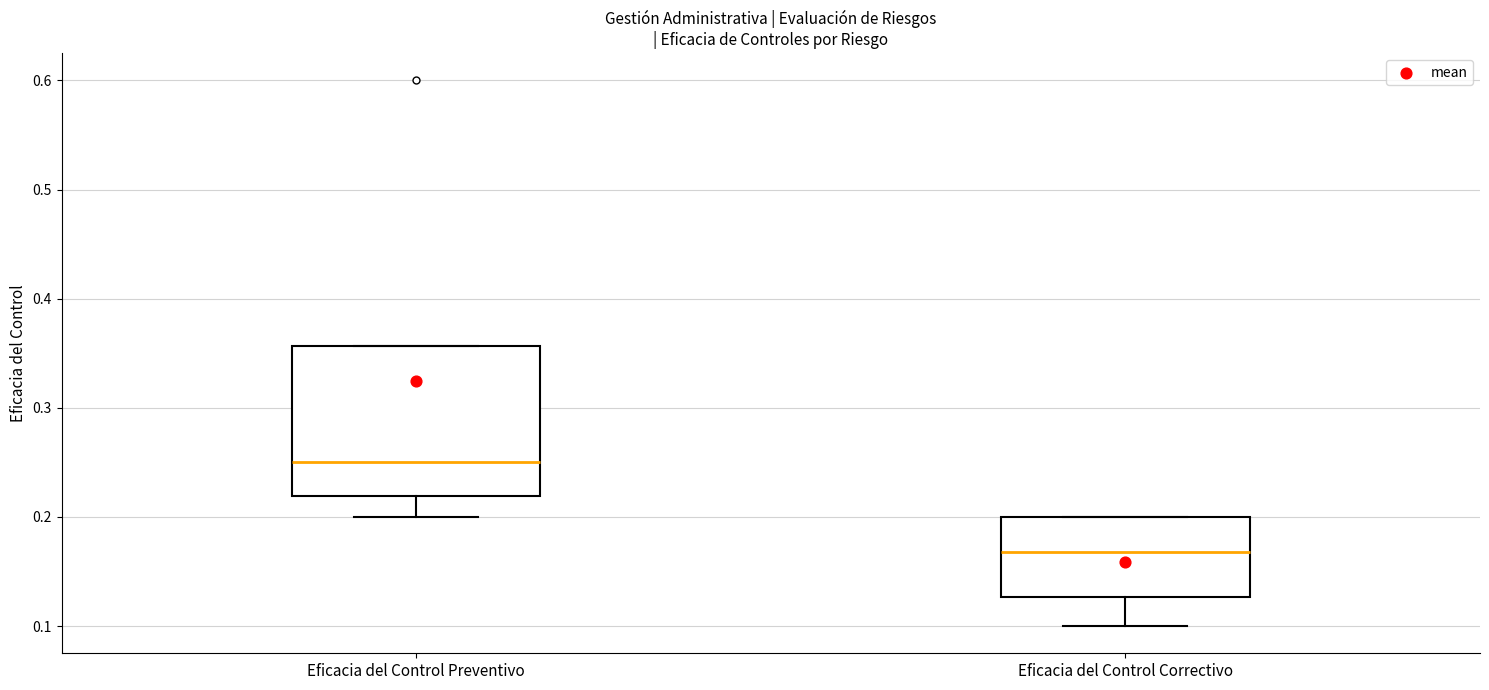

Comparing the boxes themselves (not the whiskers), which one is the tallest?

Eficacia del Control Preventivo